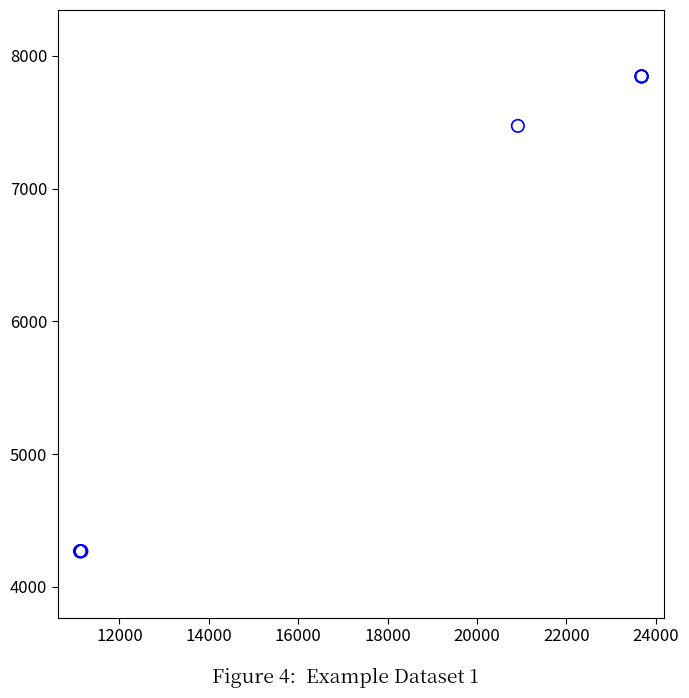

What Y value in the scatter plot is closest to 6057?

7473